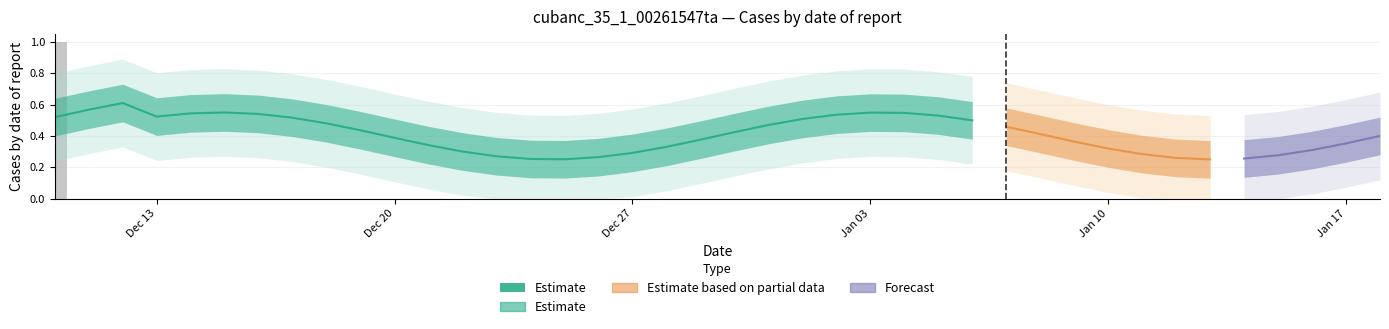

What is the greatest value displayed?

1